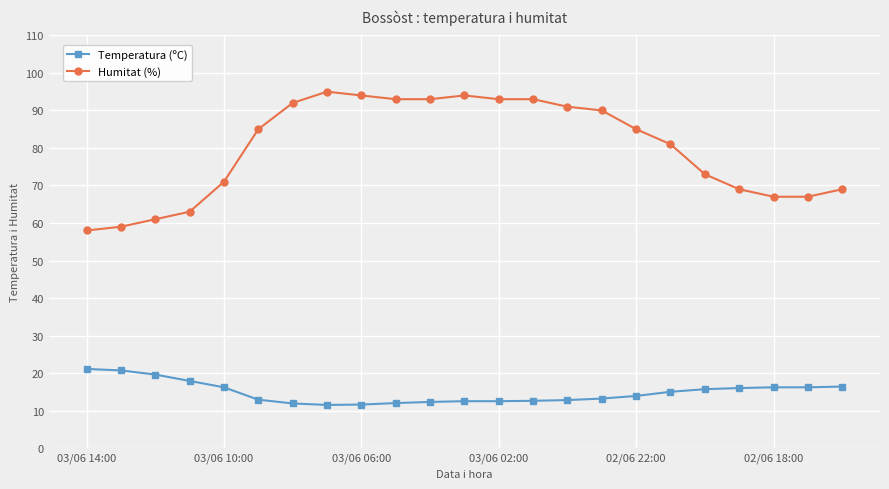

True or false: Humitat (%) has more than 0 interior local peaks.

True